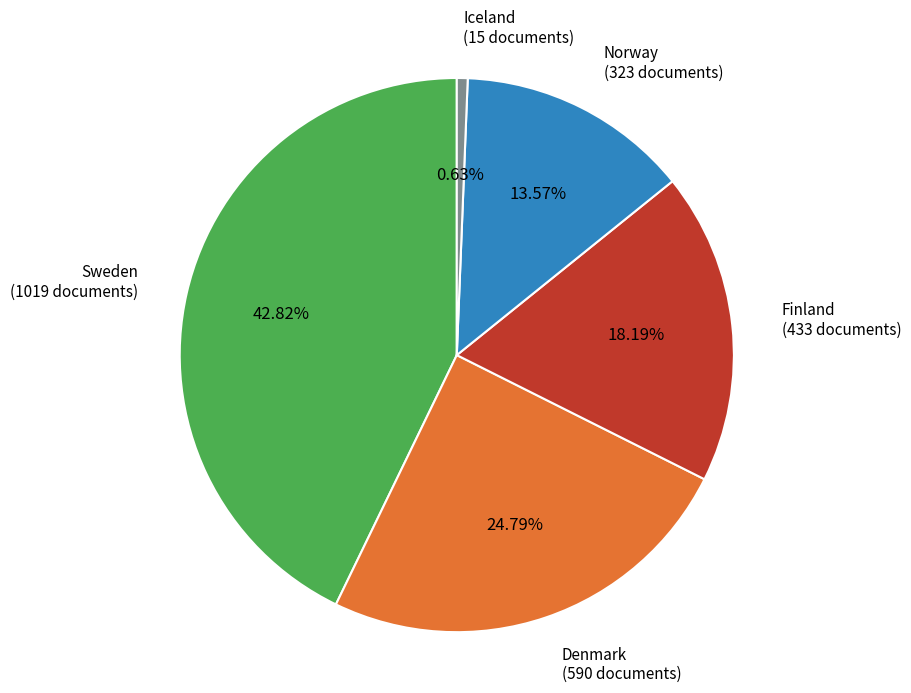

Is there a majority slice in this chart?

No